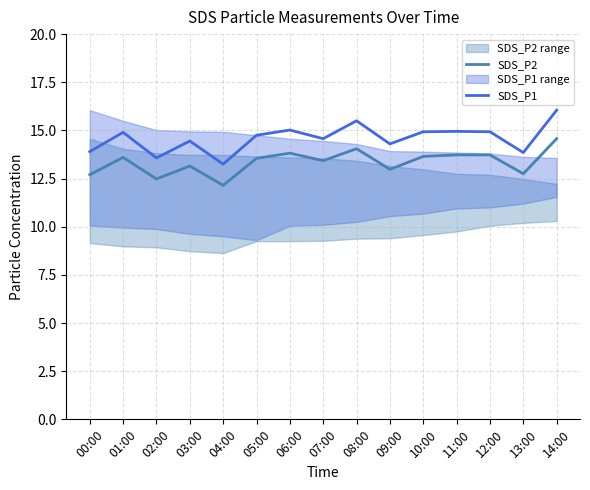

At which category does SDS_P1 reach its first local peak?

01:00